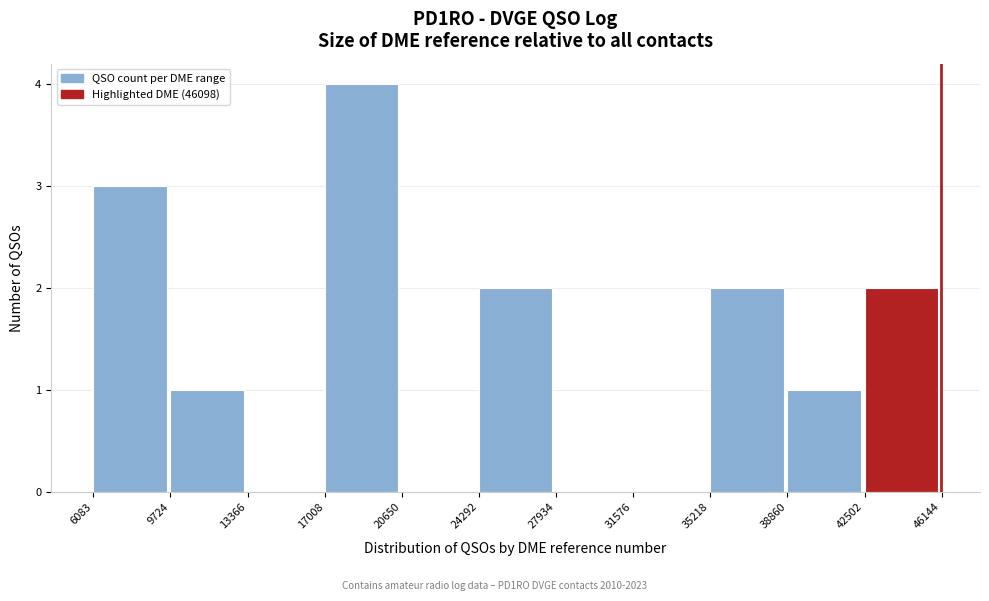

Which range on the x-axis has the tallest bar?

17008 to 20650